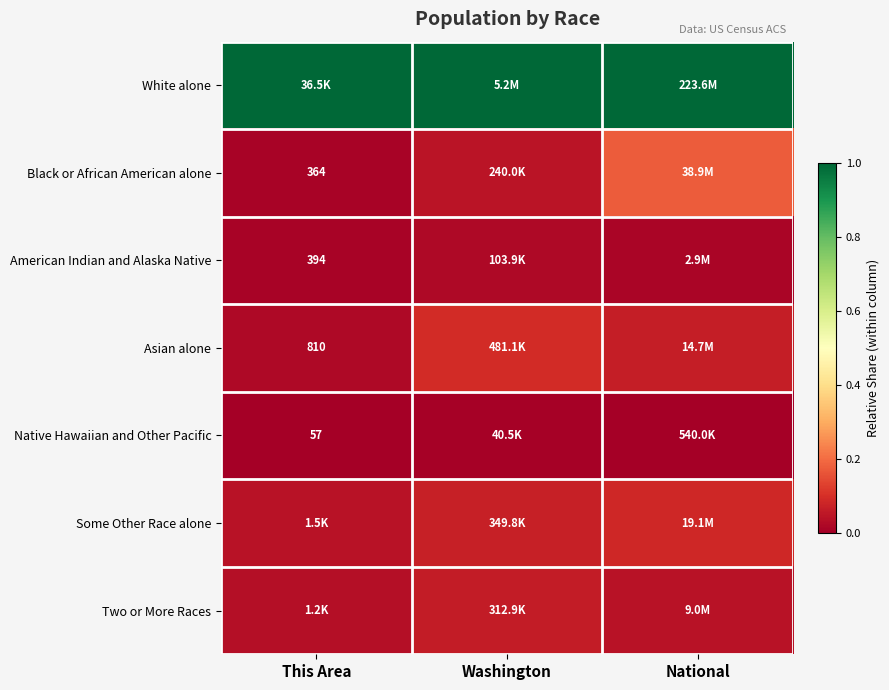

The value of White alone at Washington is 1.0. True or false?

True